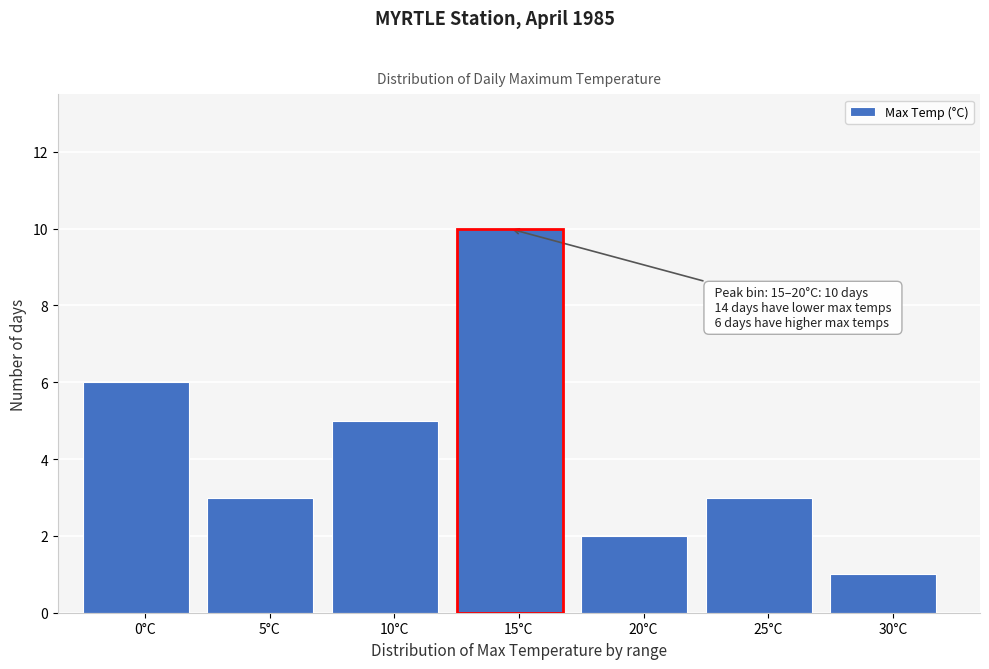

Reading left to right, transcribe all the data shown in this chart.

0°C=6	5°C=3	10°C=5	15°C=10	20°C=2	25°C=3	30°C=1